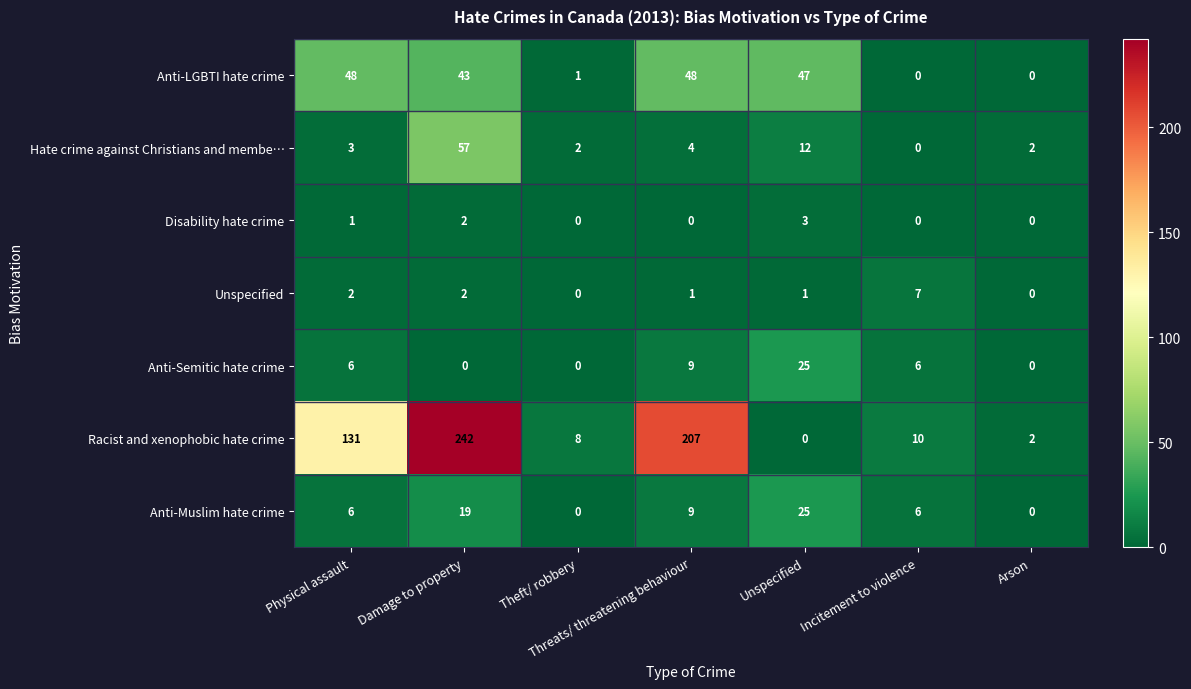

At which category is the sum across all series the highest?

Damage to property